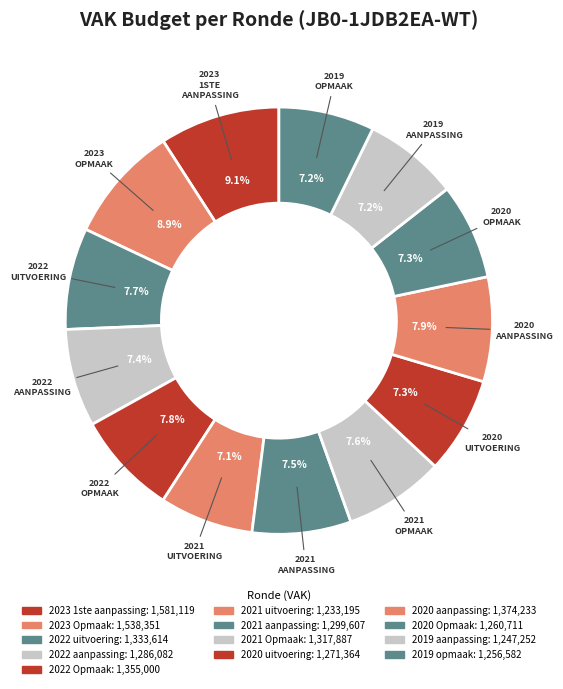

Count the number of slices in the pie.

13